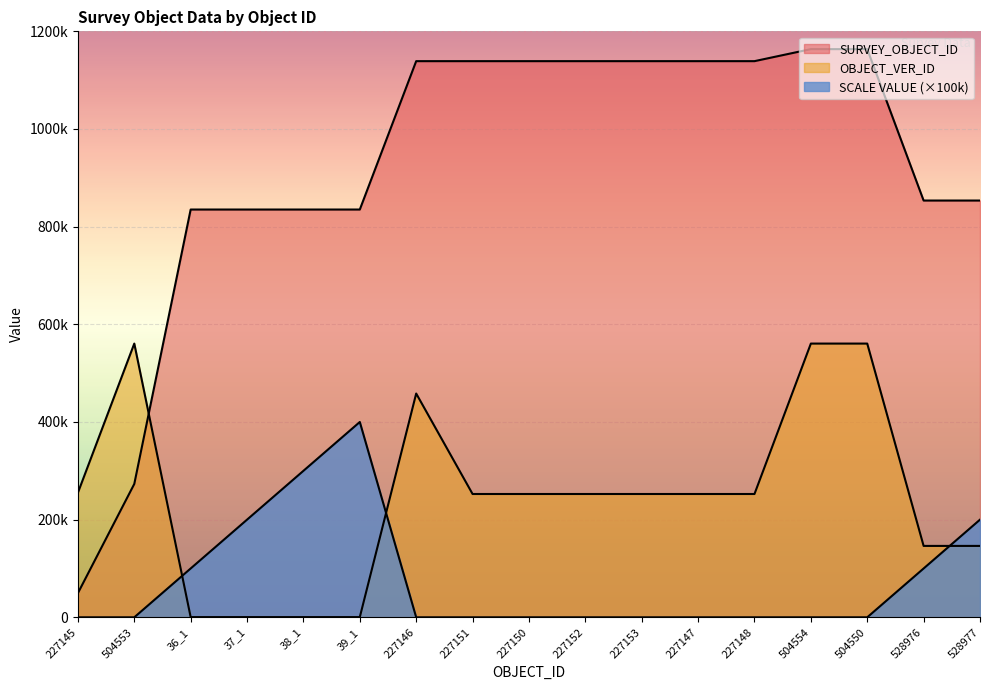

How many SCALE VALUE values are between 0 and 100000?

13